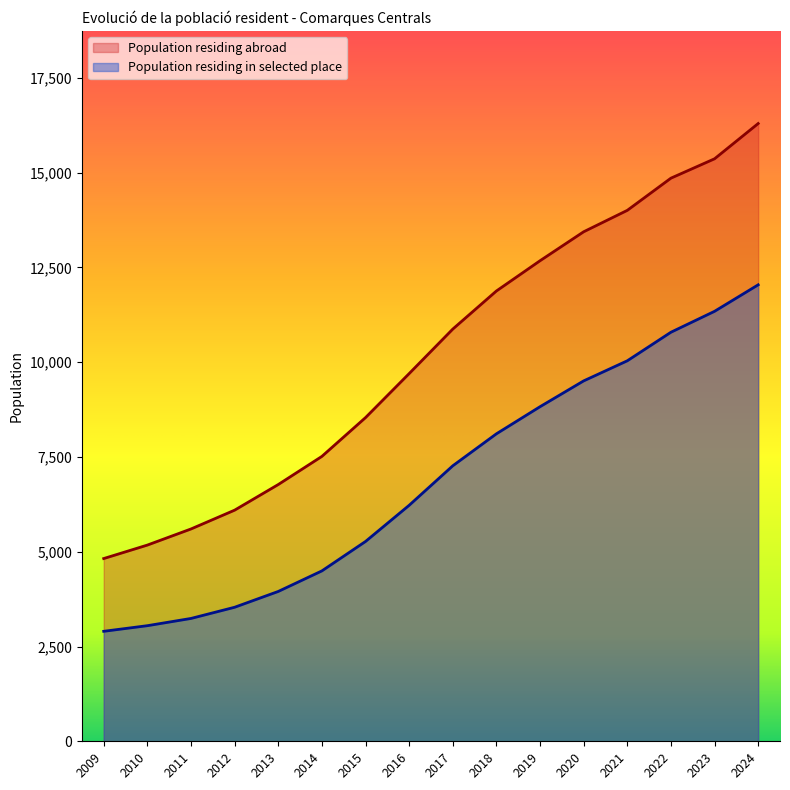

Which series has the largest range (max minus min)?

Population residing abroad